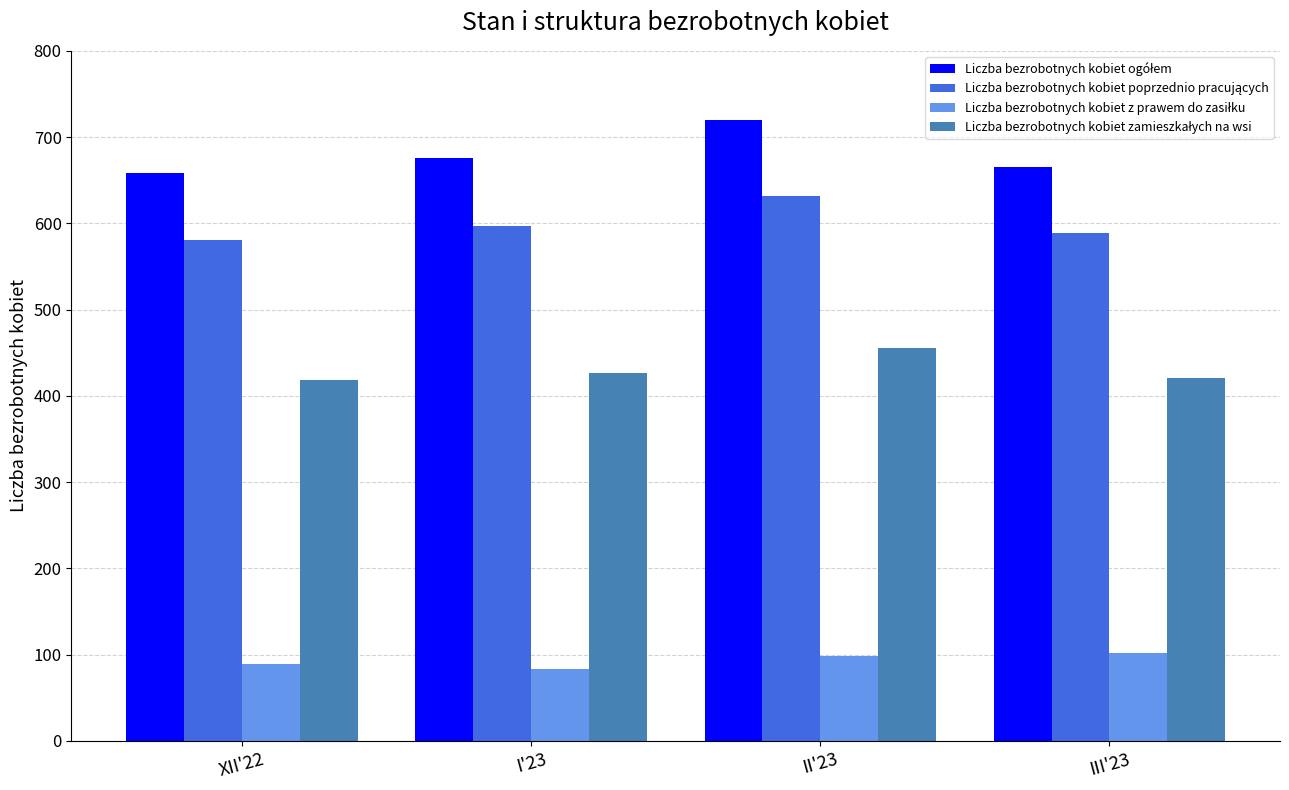

What is the total value across all series at XII'22?

1746